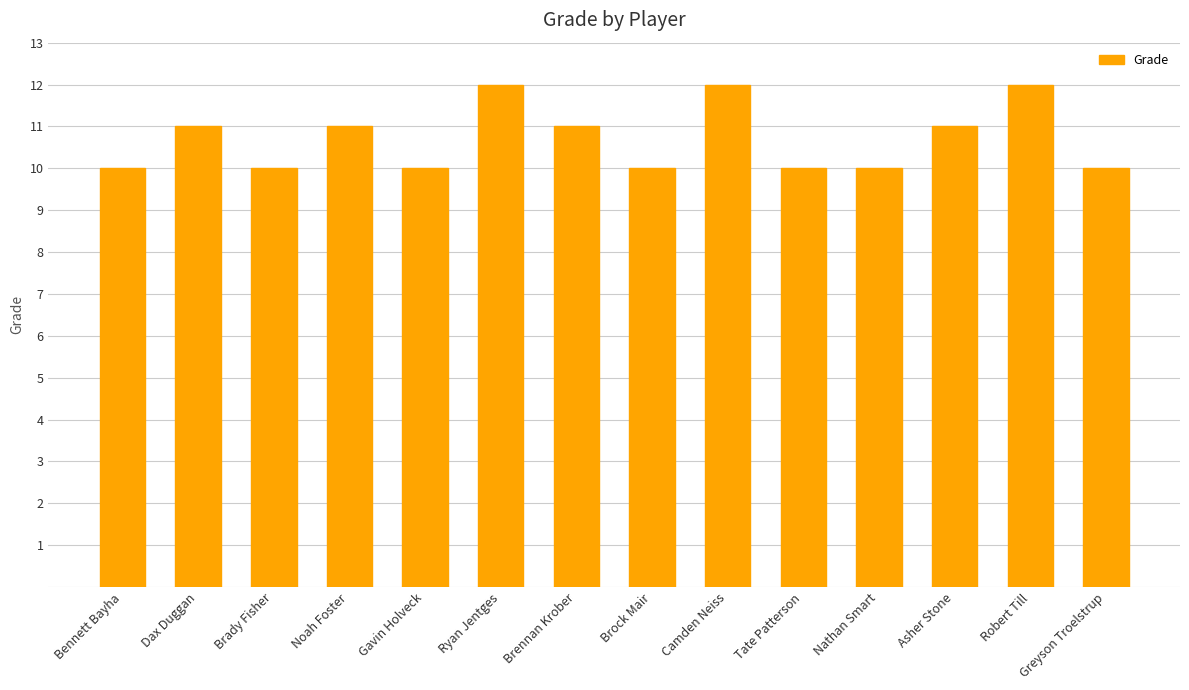

What is the greatest value displayed?

12